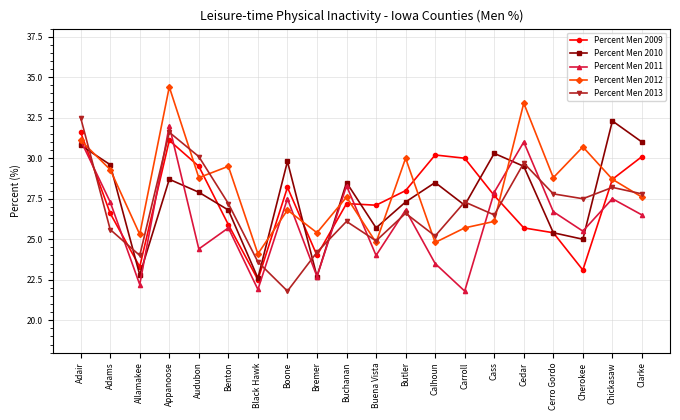

What is the average value of the Percent Men 2013 series?

26.9